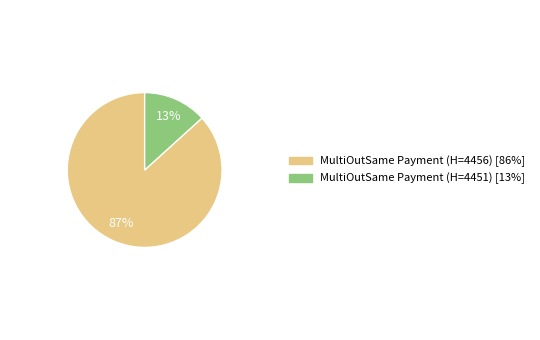

Count the number of slices in the pie.

2